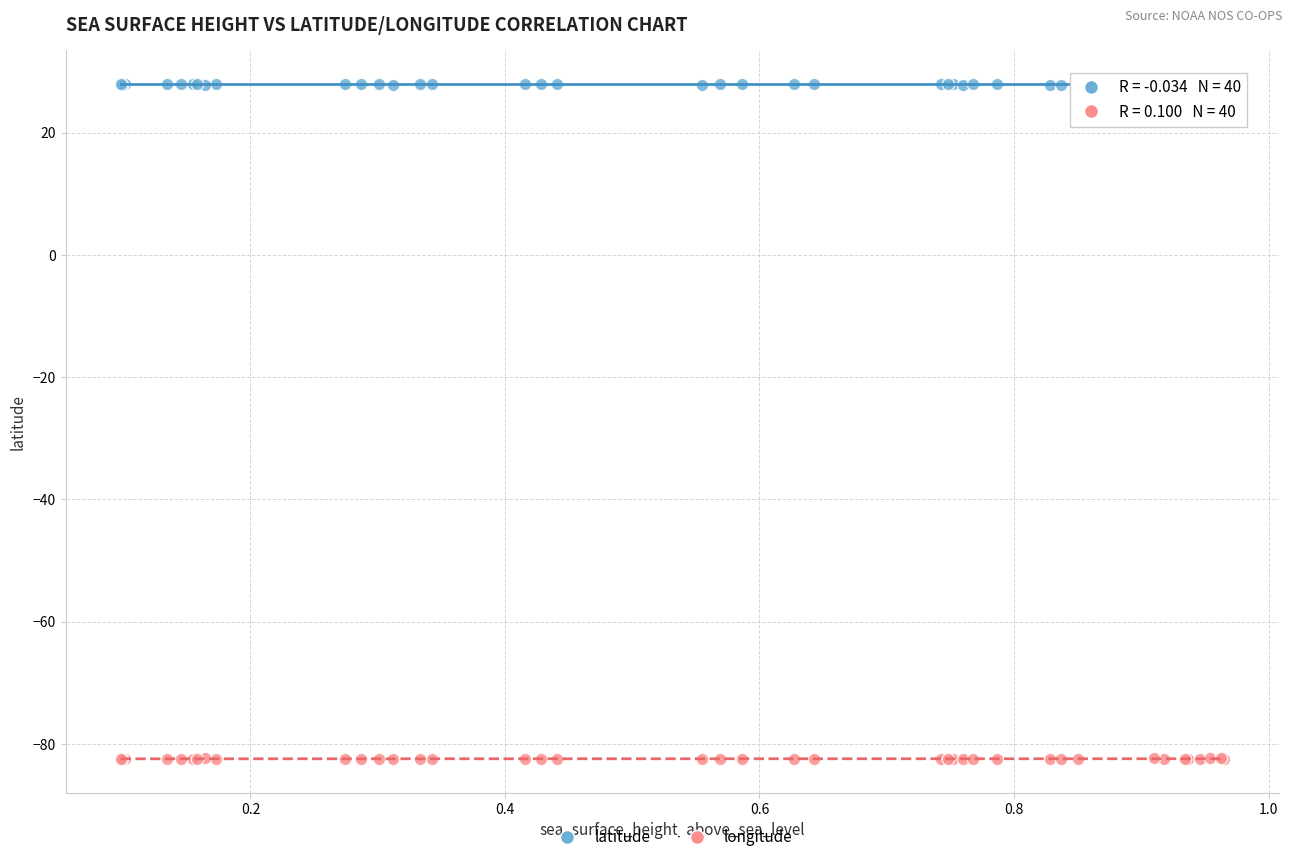

Which series contains the highest Y value?

latitude